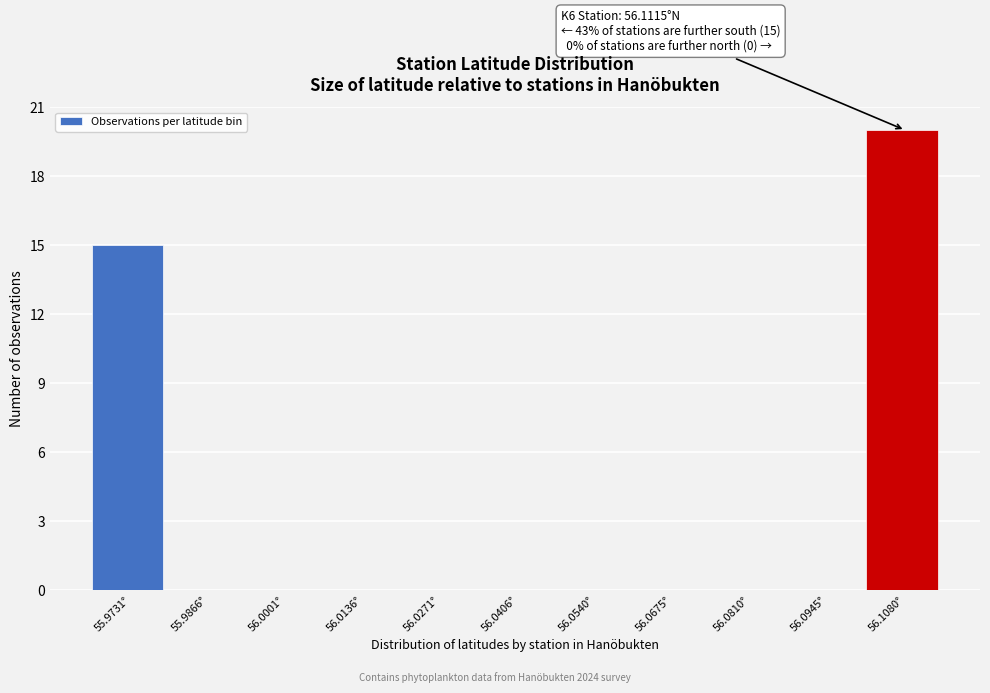

Reading right to left, list all the values displayed in this chart.

56.1080°=20	56.0945°=0	56.0810°=0	56.0675°=0	56.0540°=0	56.0406°=0	56.0271°=0	56.0136°=0	56.0001°=0	55.9866°=0	55.9731°=15